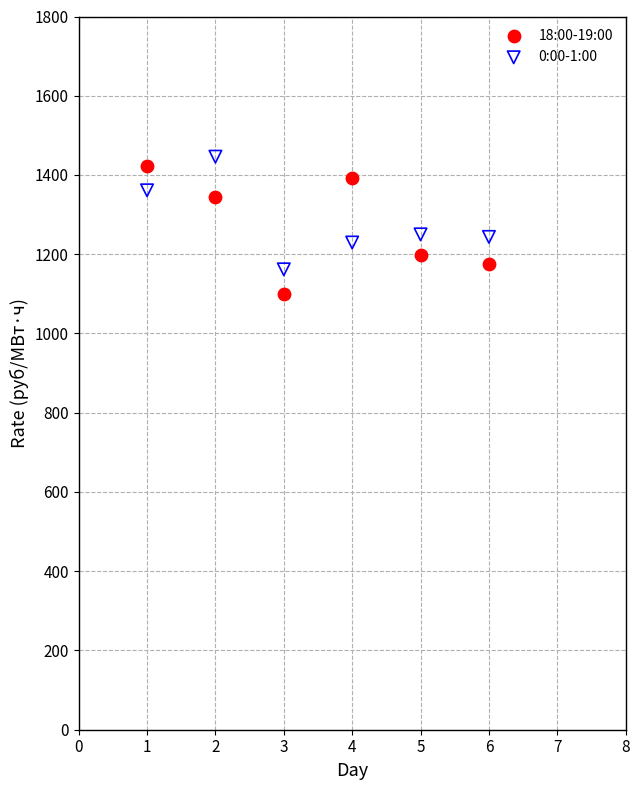

What is the X range (max minus min) for the scatter plot?

5.0